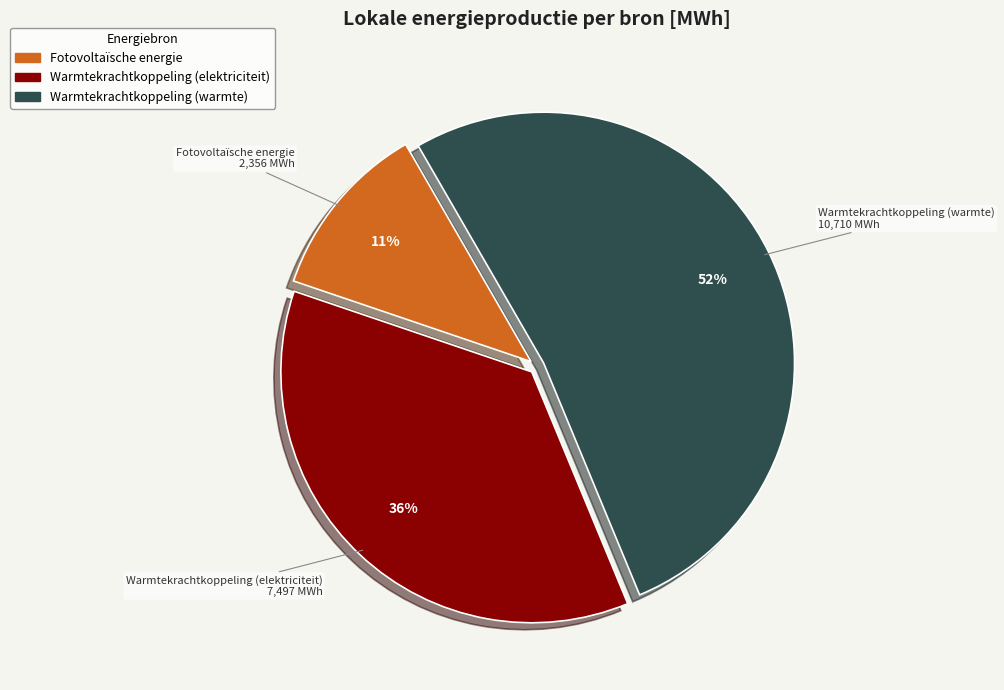

To the nearest percent, what is the average slice percentage?

33%